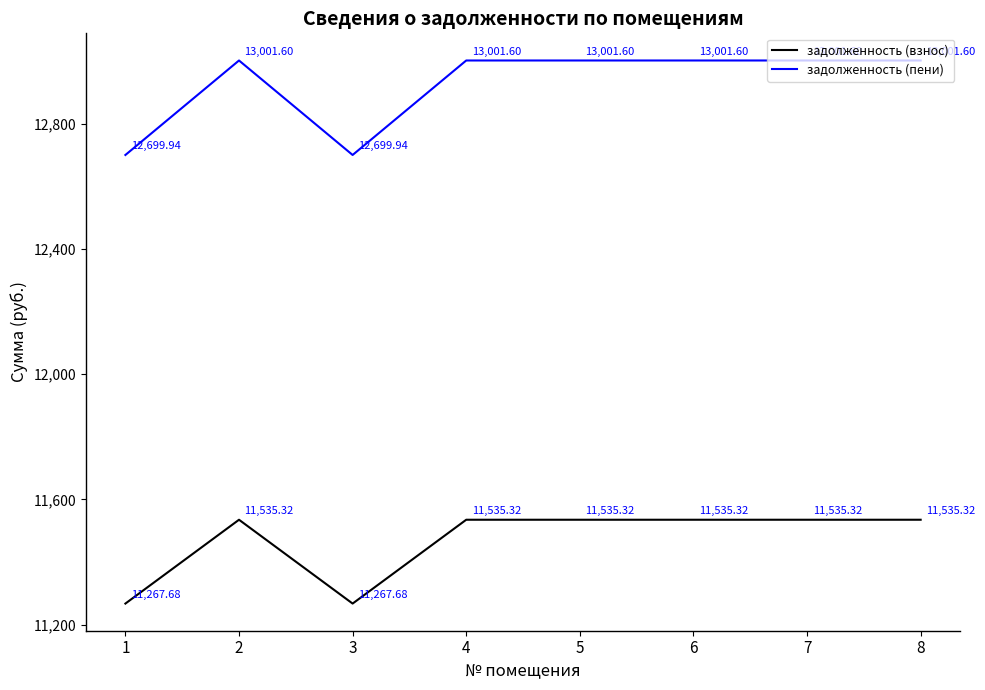

True or false: задолженность (взнос) has more than 0 points higher than both neighbors.

True